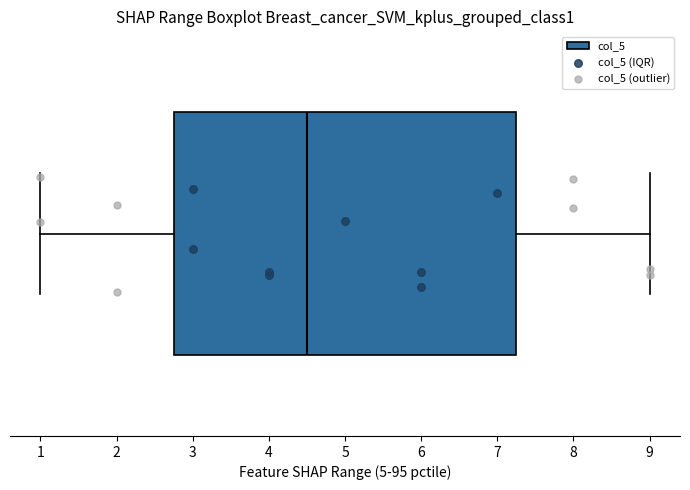

Where does the median line of the box sit on the x-axis? The values are not printed on the chart, so give them approximately, as read against the axis.

4.5